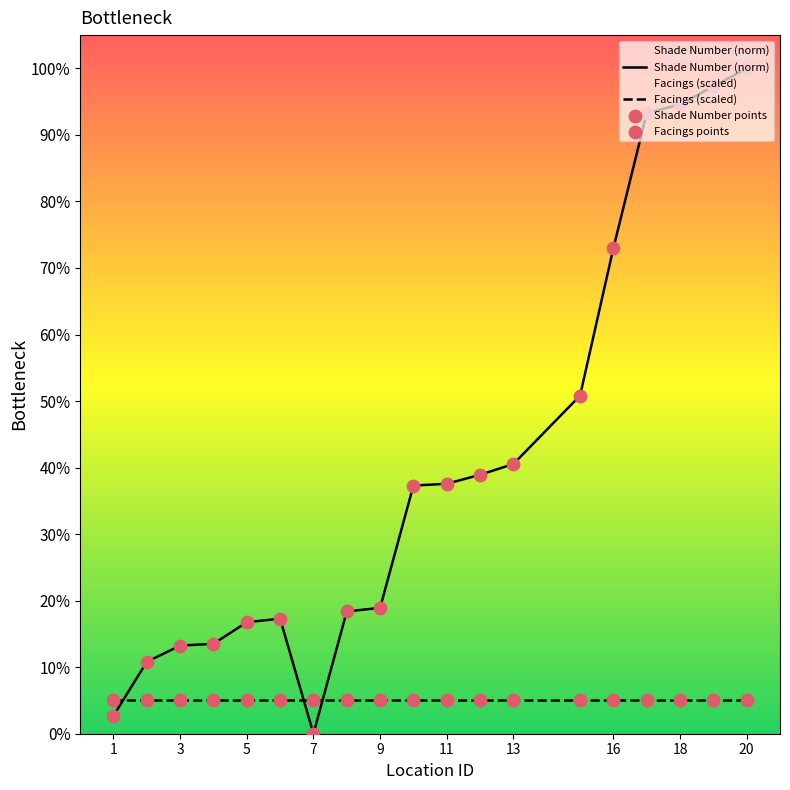

Which series has the largest total across all categories?

Shade Number (norm)